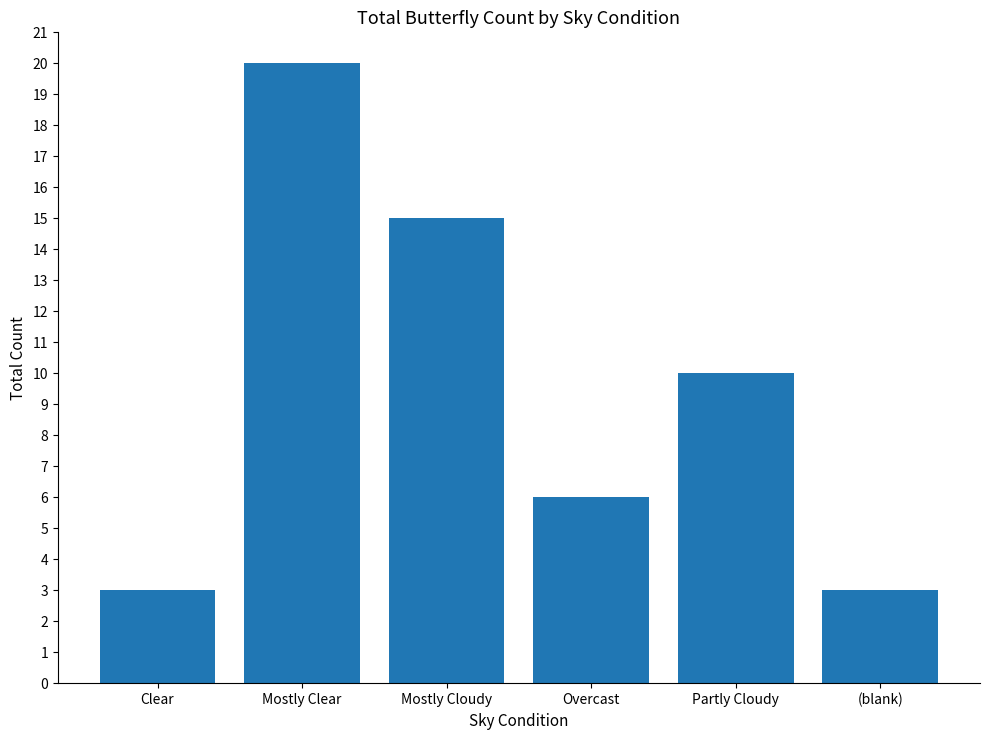

What is the average value?

10